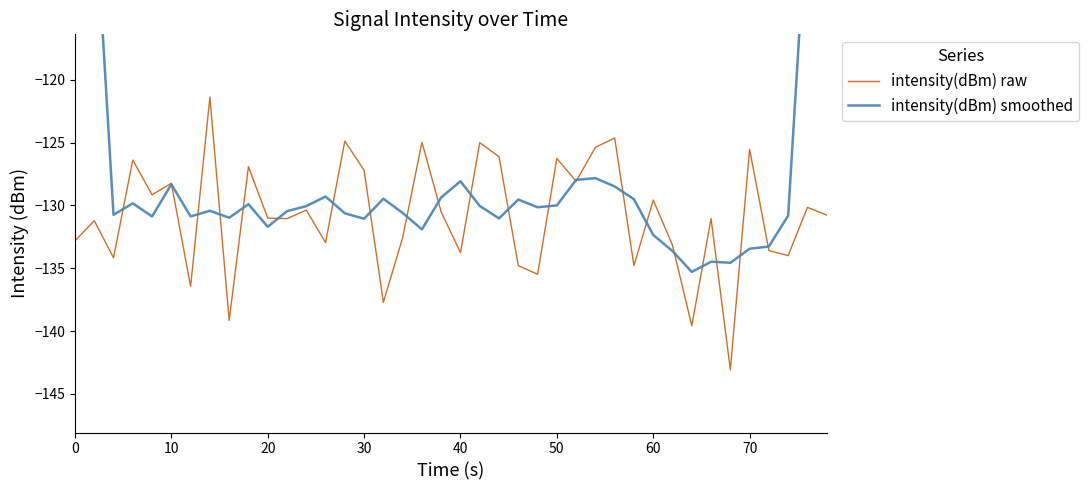

True or false: intensity(dBm) smoothed and intensity(dBm) raw intersect in this chart.

True